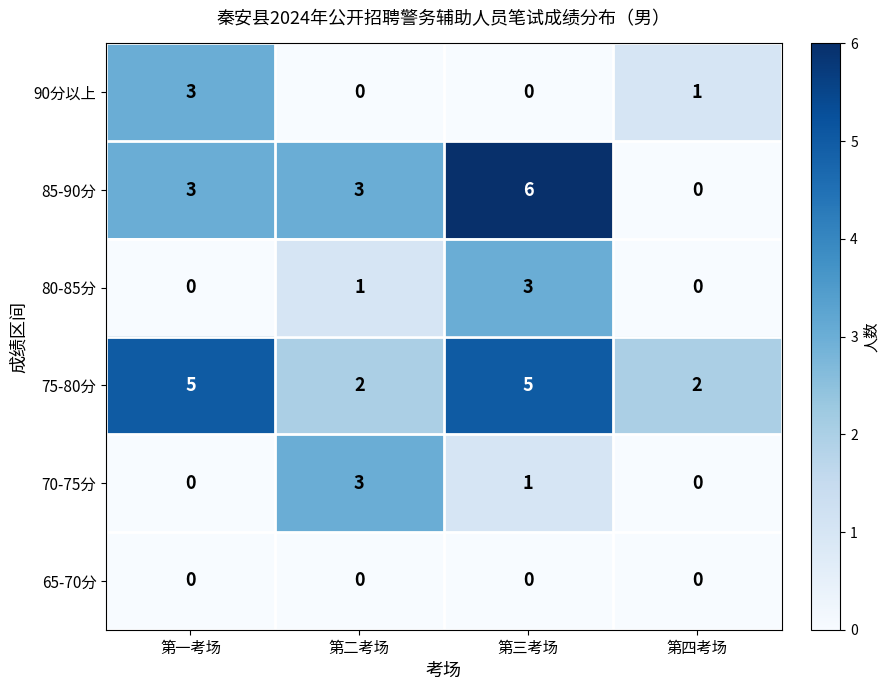

Where is 70-75分 nearest to the value 1?

第三考场